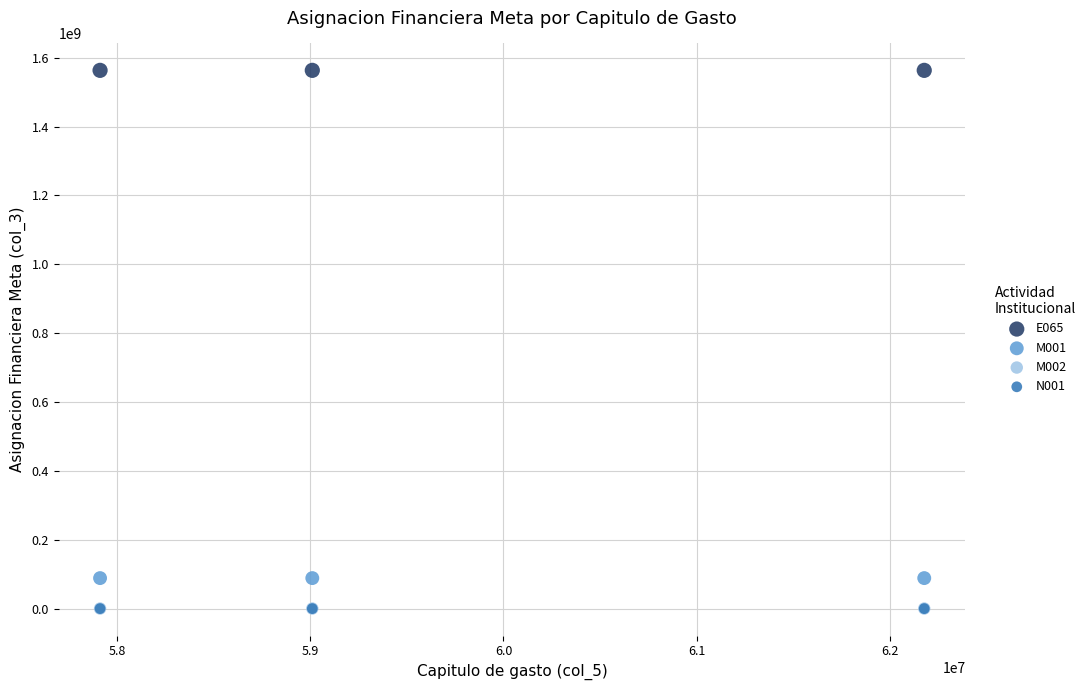

Which series reaches the maximum Y coordinate?

E065